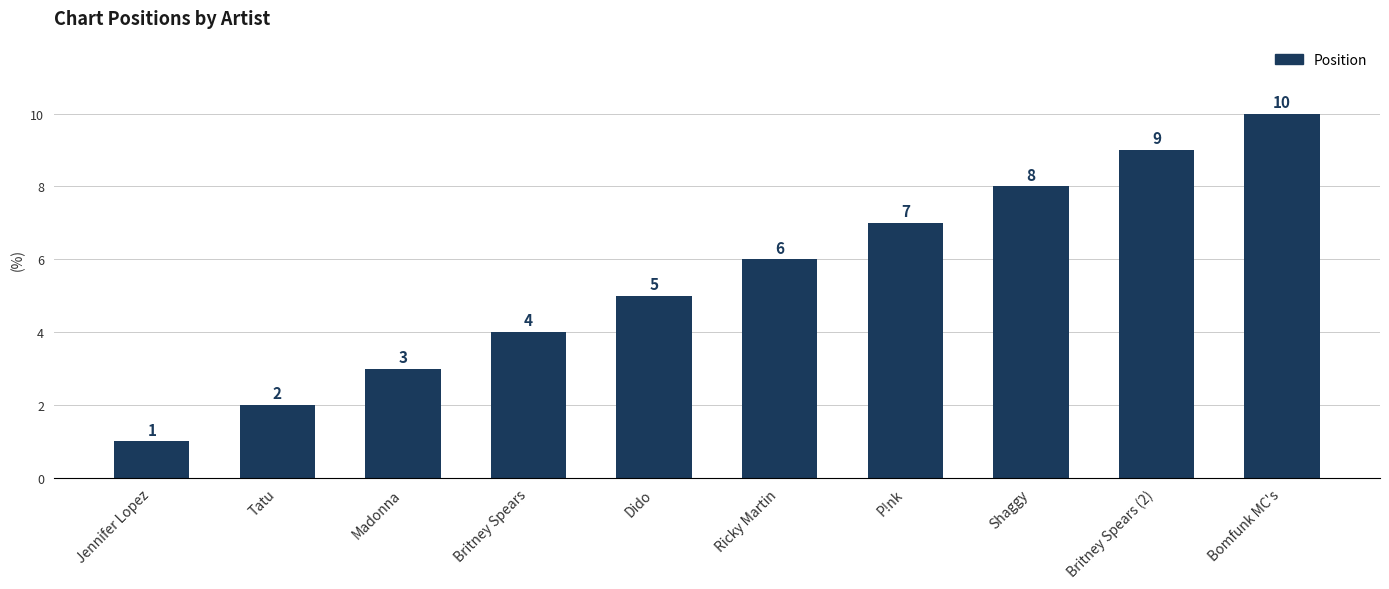

How many distinct data groups are displayed?

1